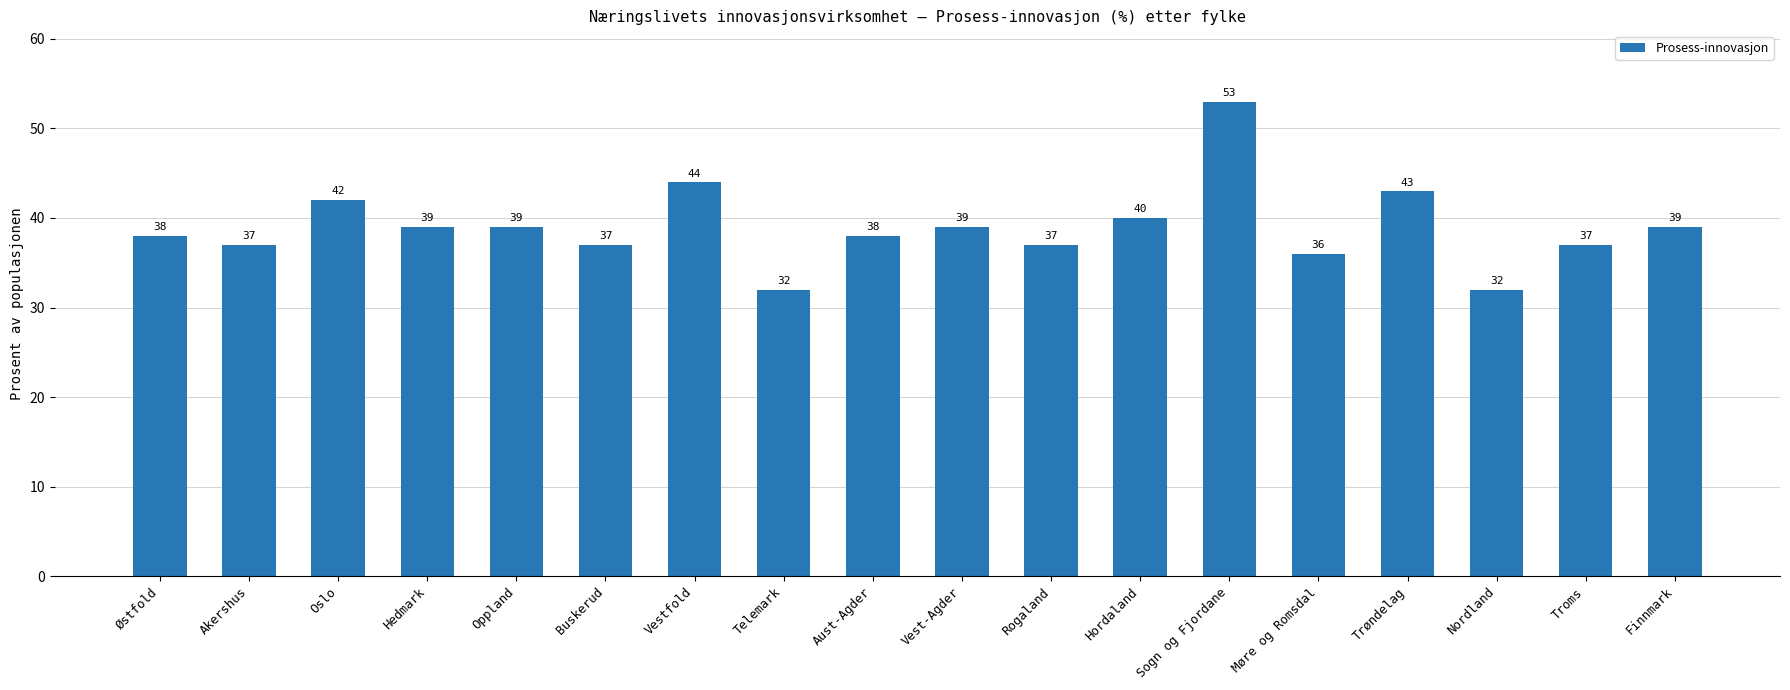

What is the change in value from Østfold to Oslo?

+4